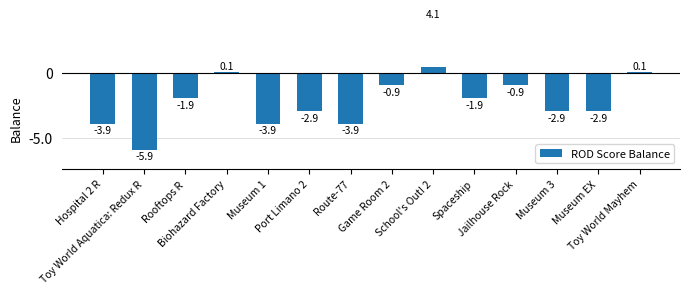

What is the maximum value shown in the chart?

4.1